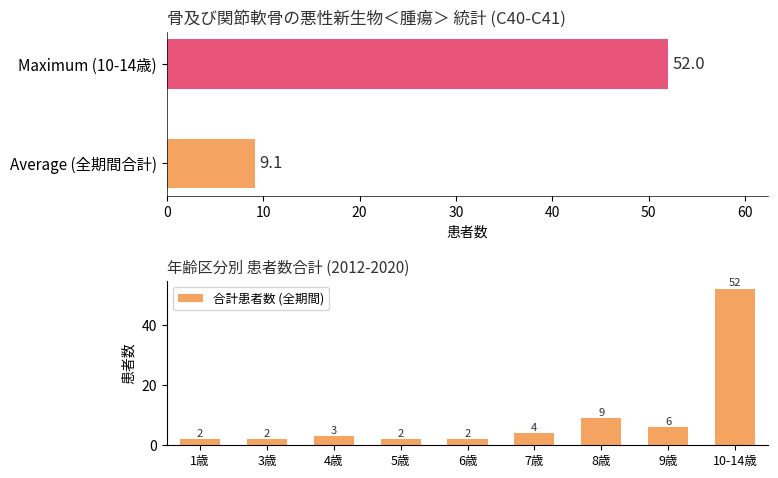

The 合計患者数 (全期間) series shows 6 at 9歳. True or false?

True